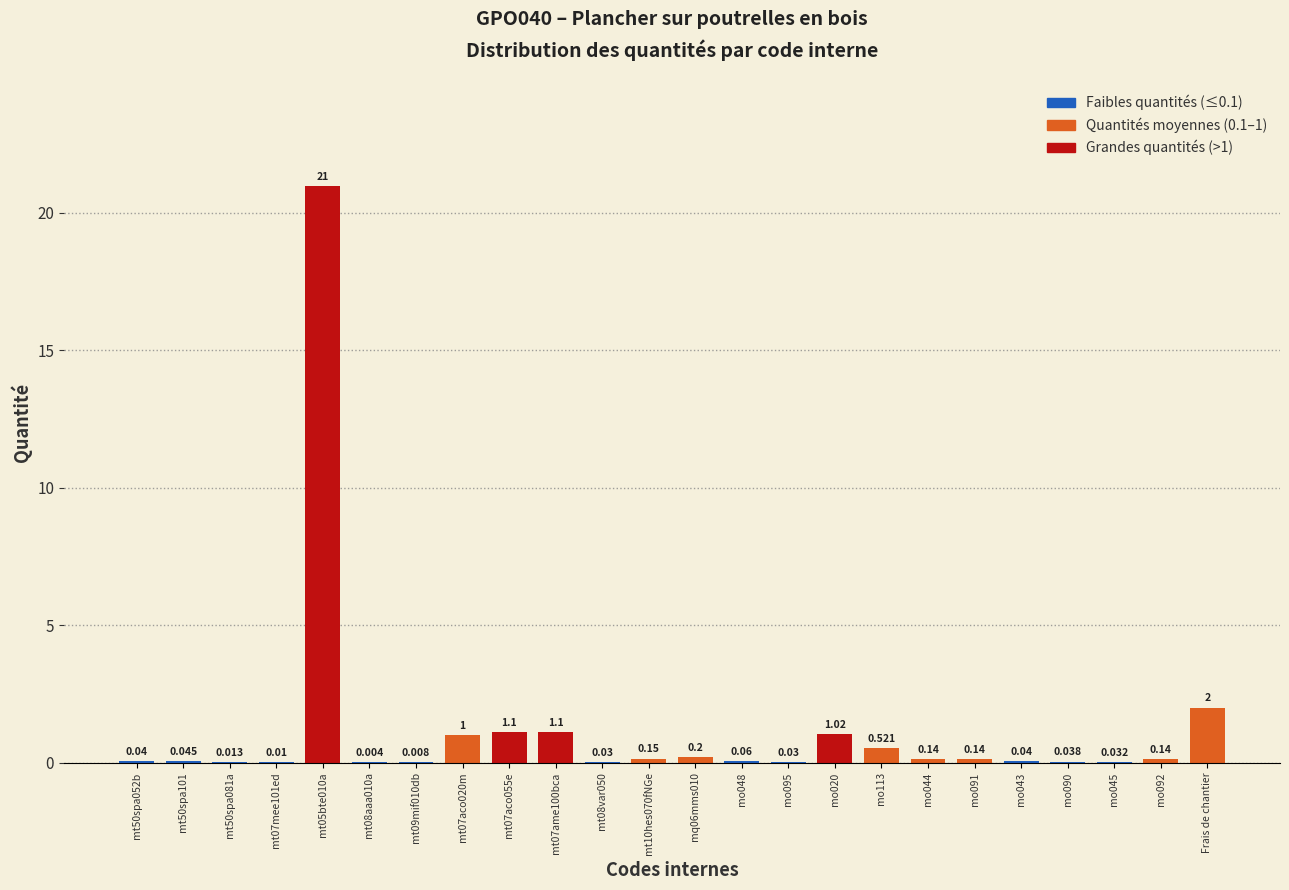

At which label is the value closest to 10?

Frais de chantier